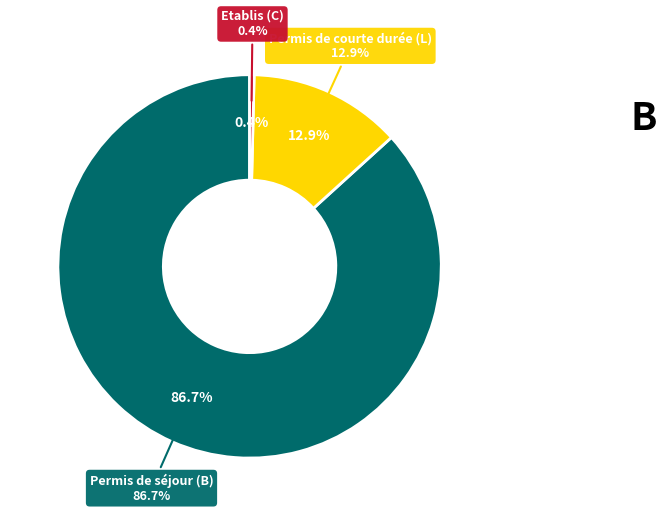

Is Permis de courte durée (L) the majority of the pie?

No